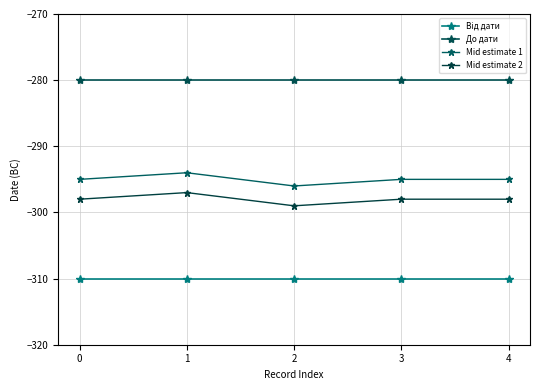

True or false: До дати and Mid estimate 1 intersect in this chart.

False